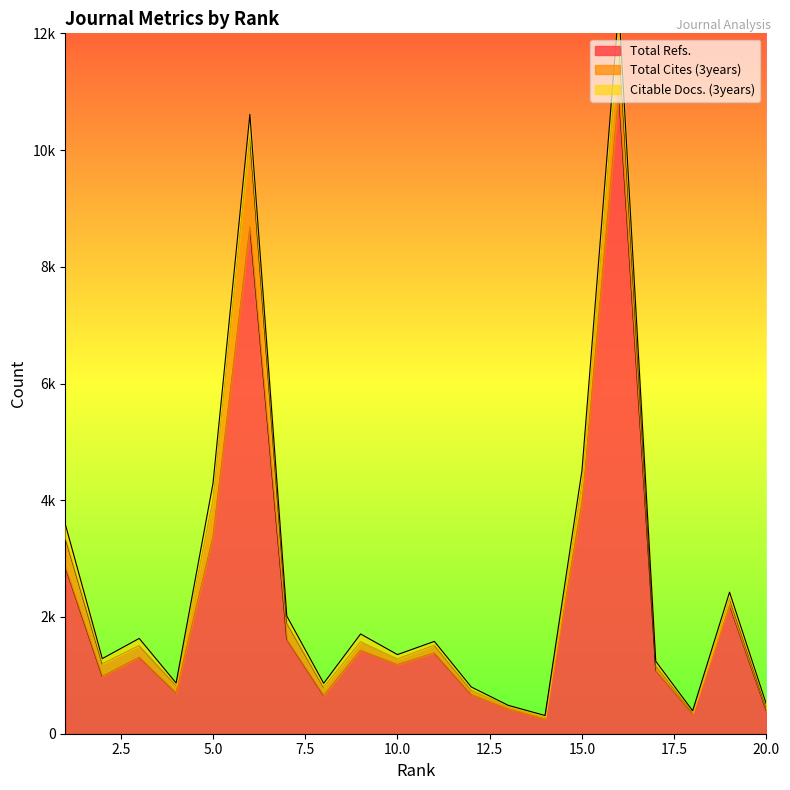

Which series has the largest total across all categories?

Total Refs.